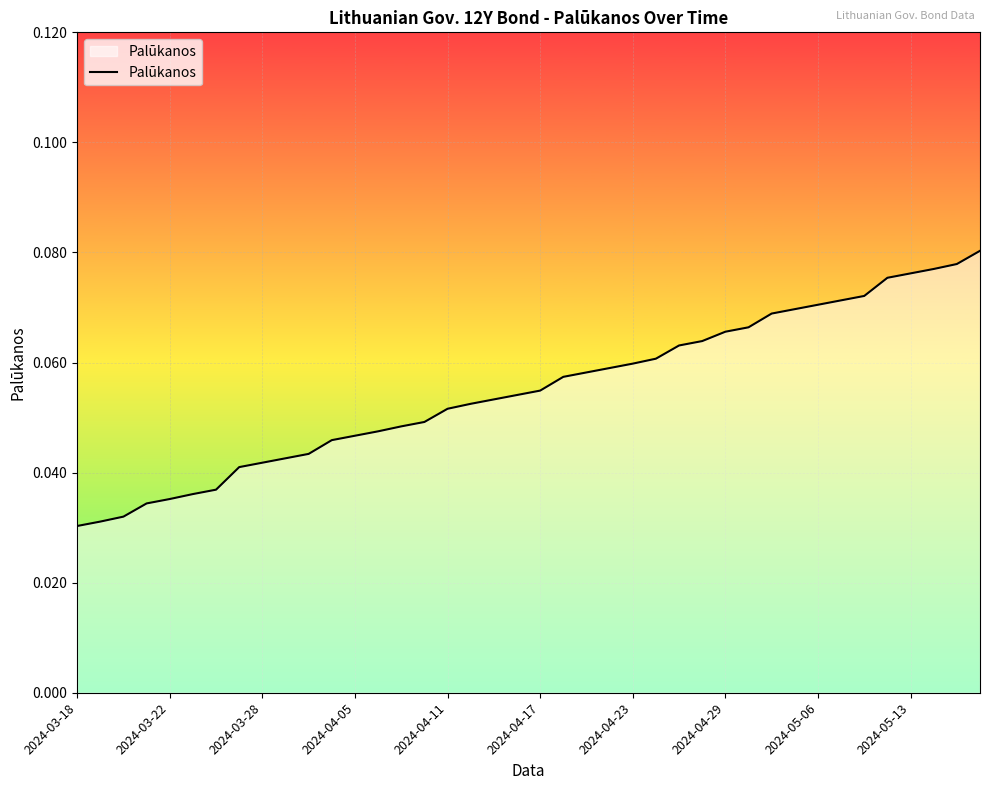

Does the chart have visible grid lines?

Yes